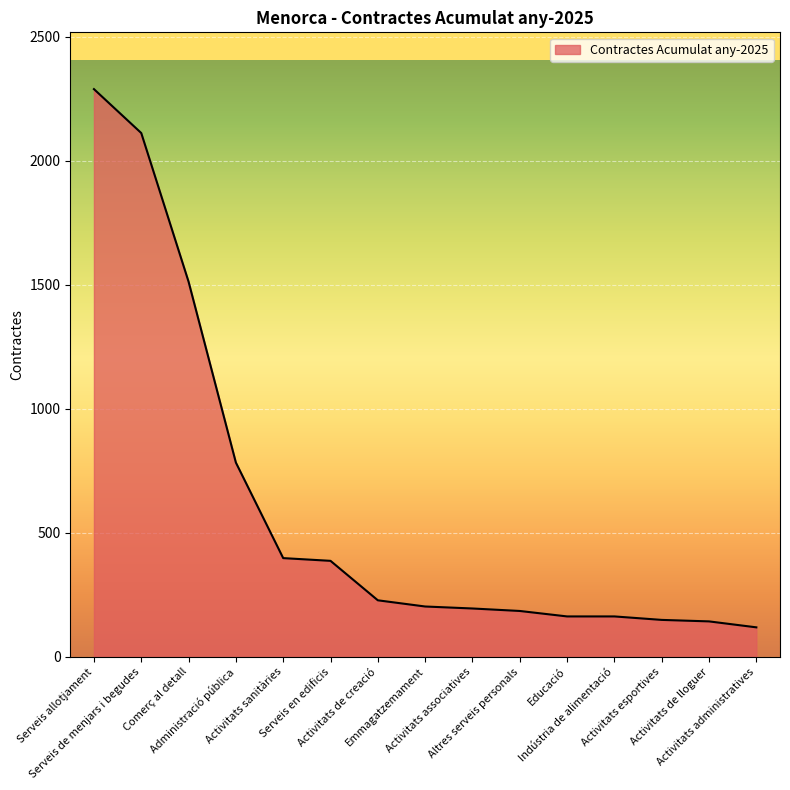

Count the number of categories in the chart.

15